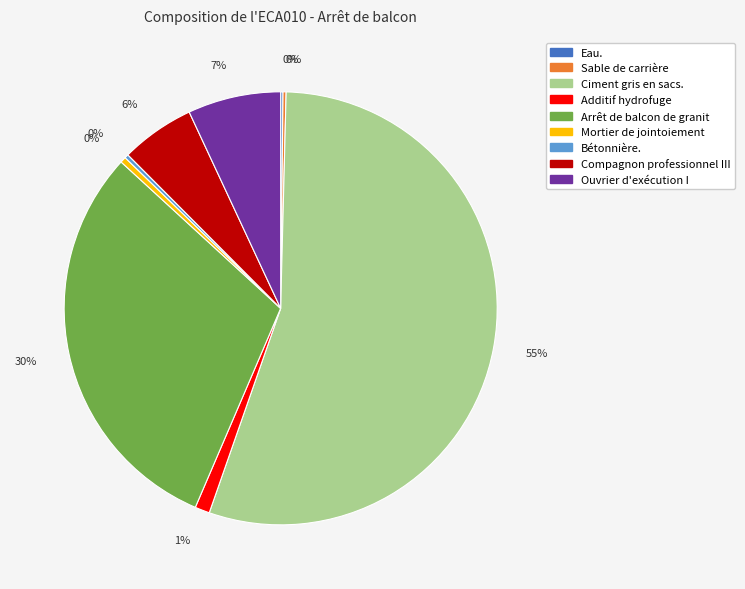

To the nearest percent, what is the average slice percentage?

11%